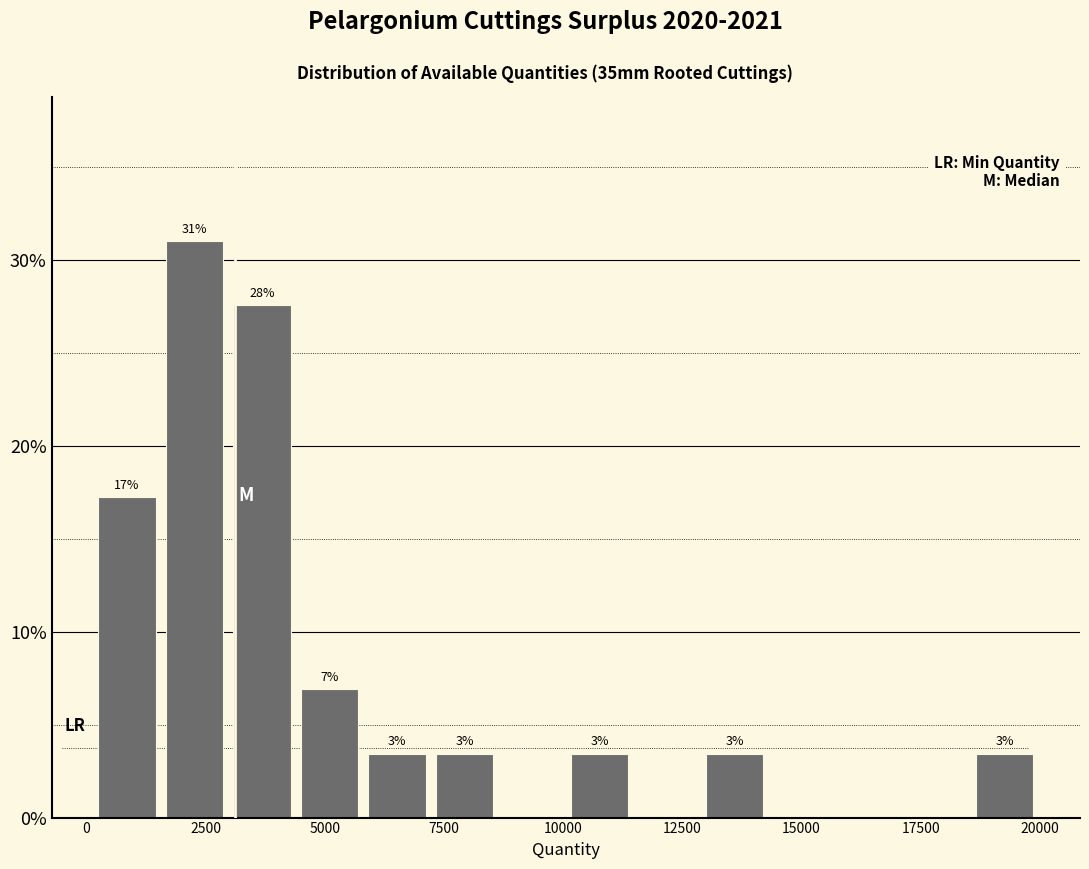

Read against the x-axis, roughly where is the centre of the tallest bar?

2500